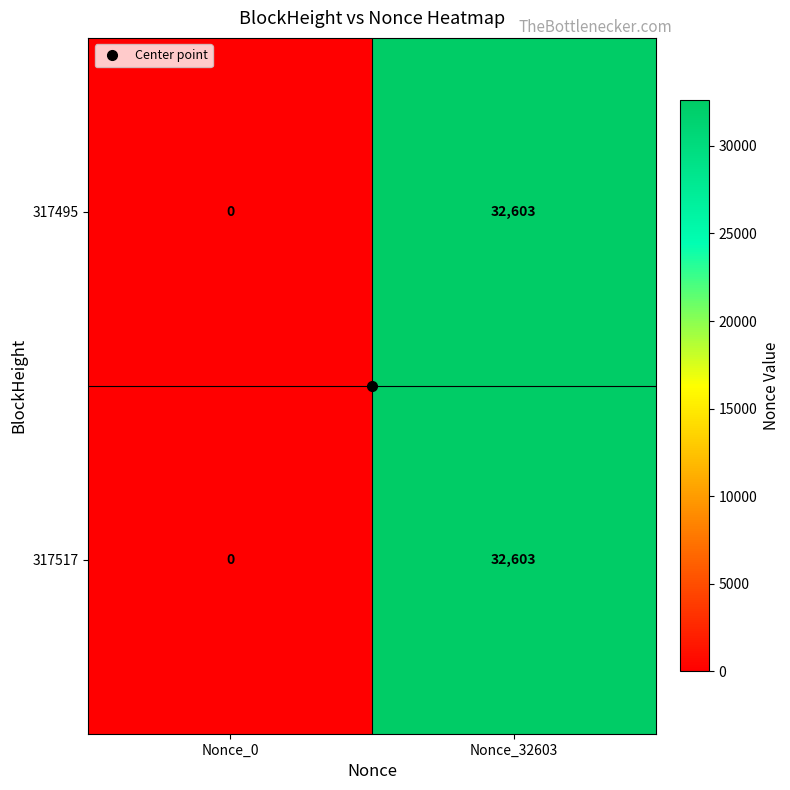

Rank the categories by 317495 value from highest to lowest.

Nonce_32603, Nonce_0